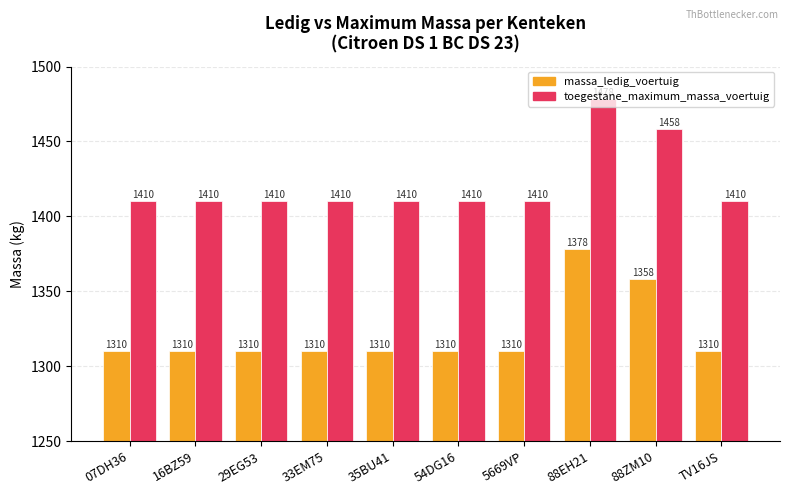

What is the value of the toegestane_maximum_massa_voertuig bar at the 9th from the left?

1458